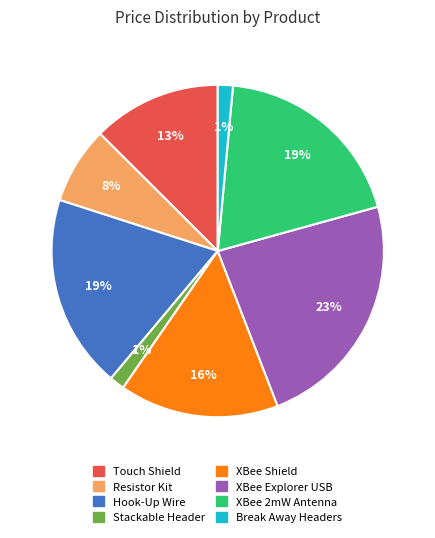

To the nearest percent, what is the average slice percentage?

12%